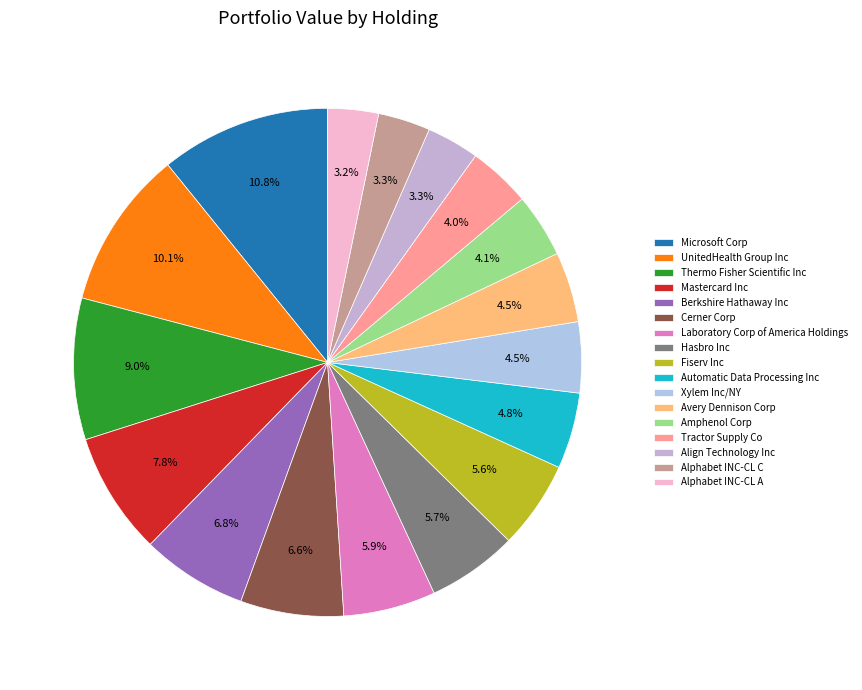

Count the number of slices in the pie.

17